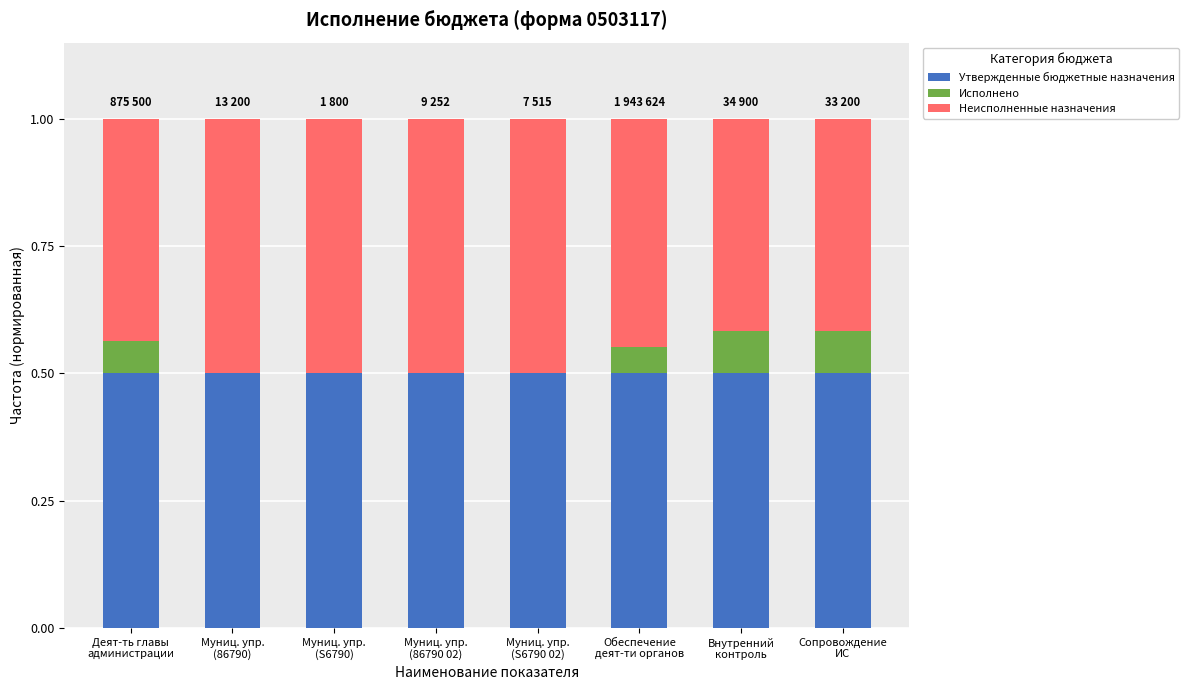

The Утвержденные бюджетные назначения series shows 0.8 at Муниц. упр.
(86790). True or false?

False